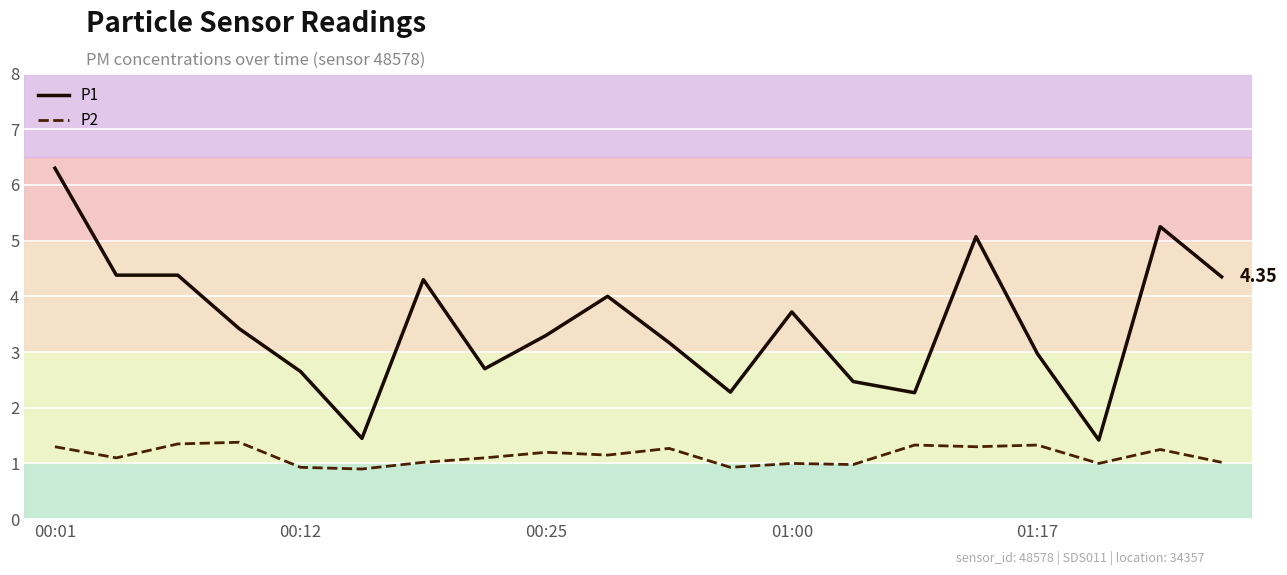

True or false: P2 and P1 cross at least once.

False